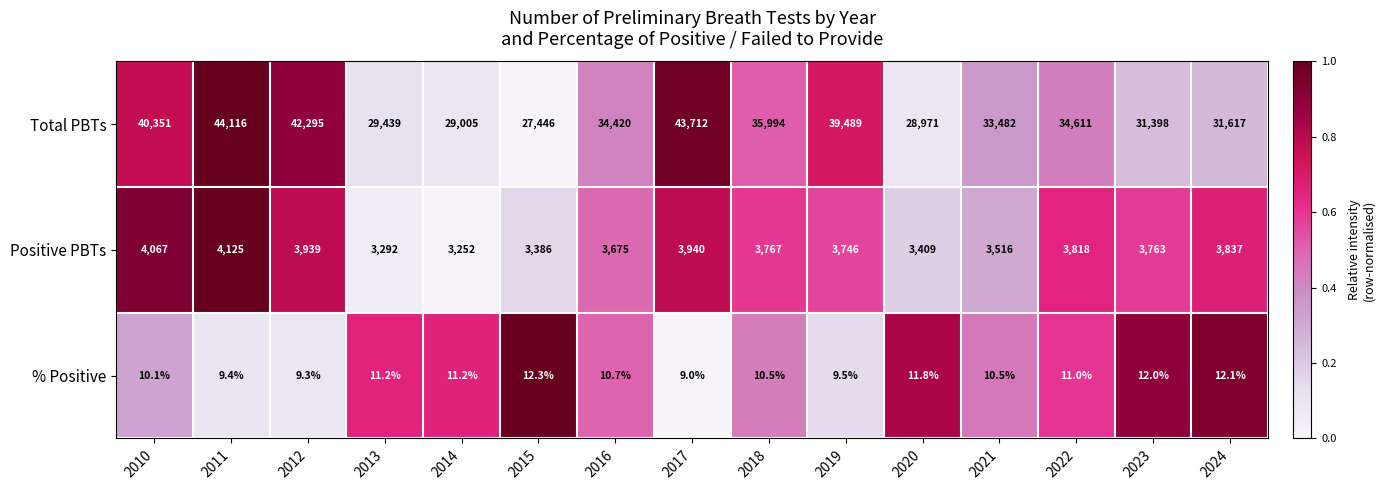

At how many categories does at least one series exceed 8900?

15